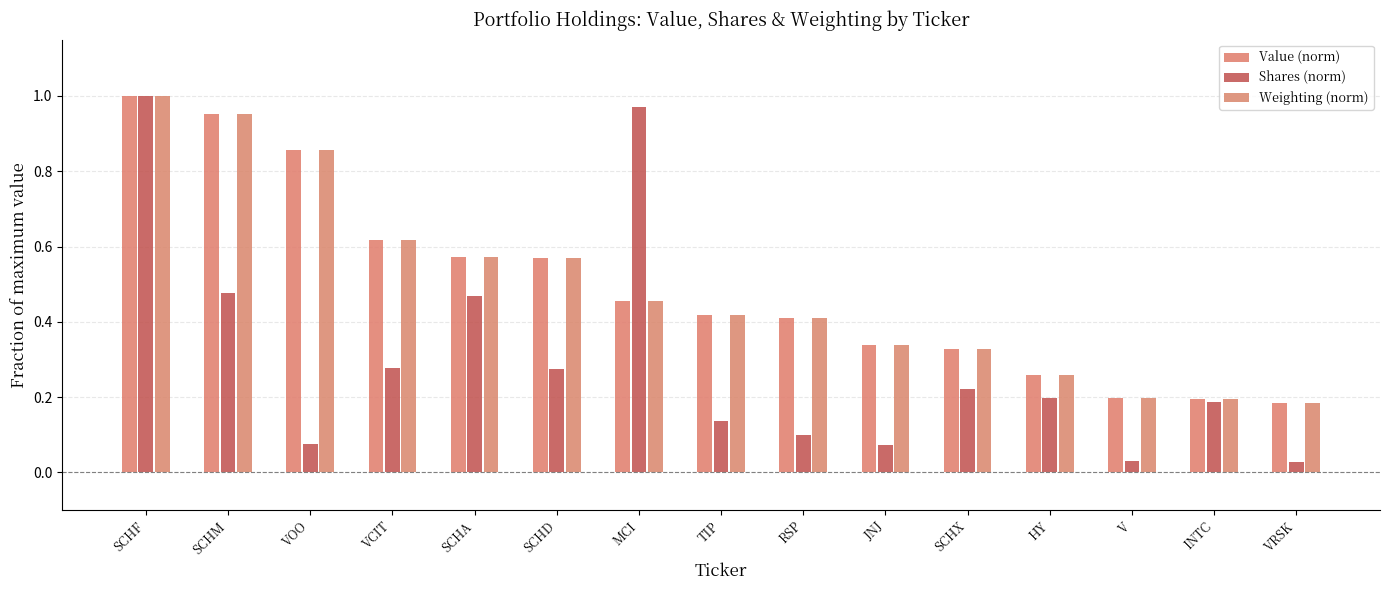

Rank the series at SCHD from lowest to highest value.

Shares (norm), Weighting (norm), Value (norm)